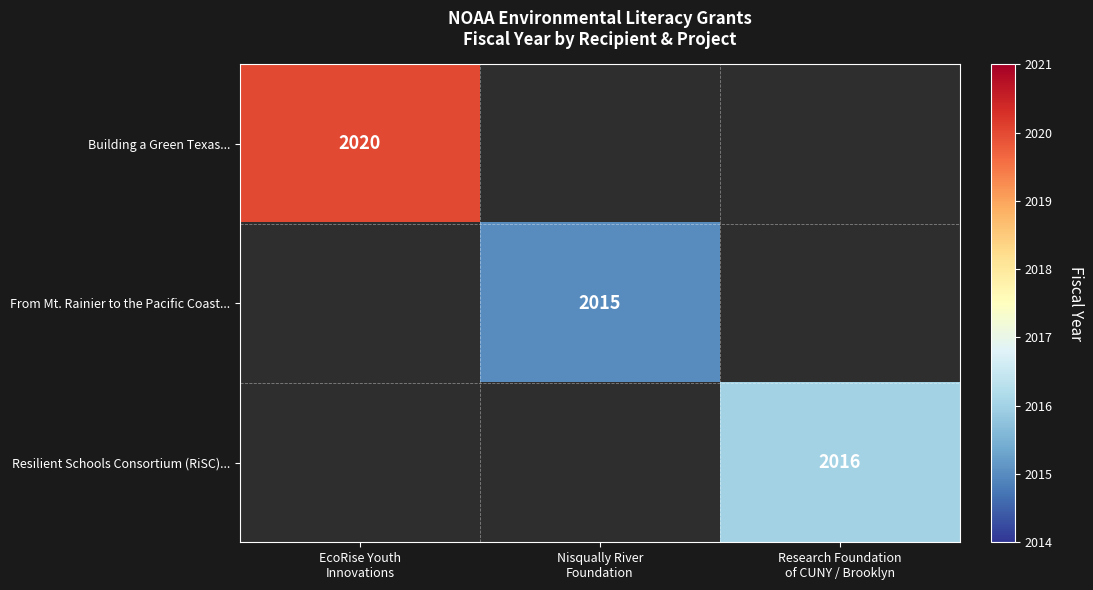

Which label corresponds to the largest value in the chart?

EcoRise Youth
Innovations